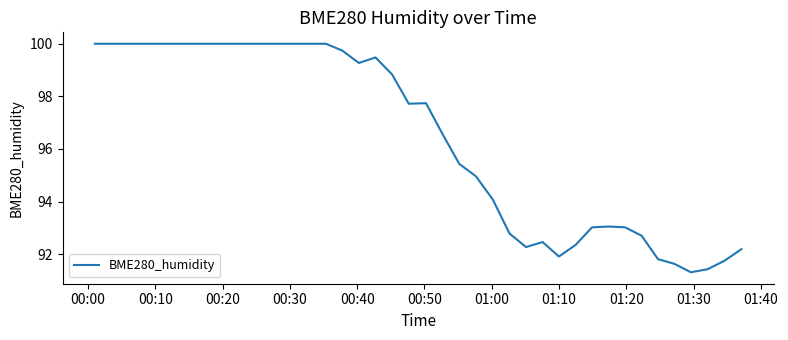

How many lines are shown in the chart?

1